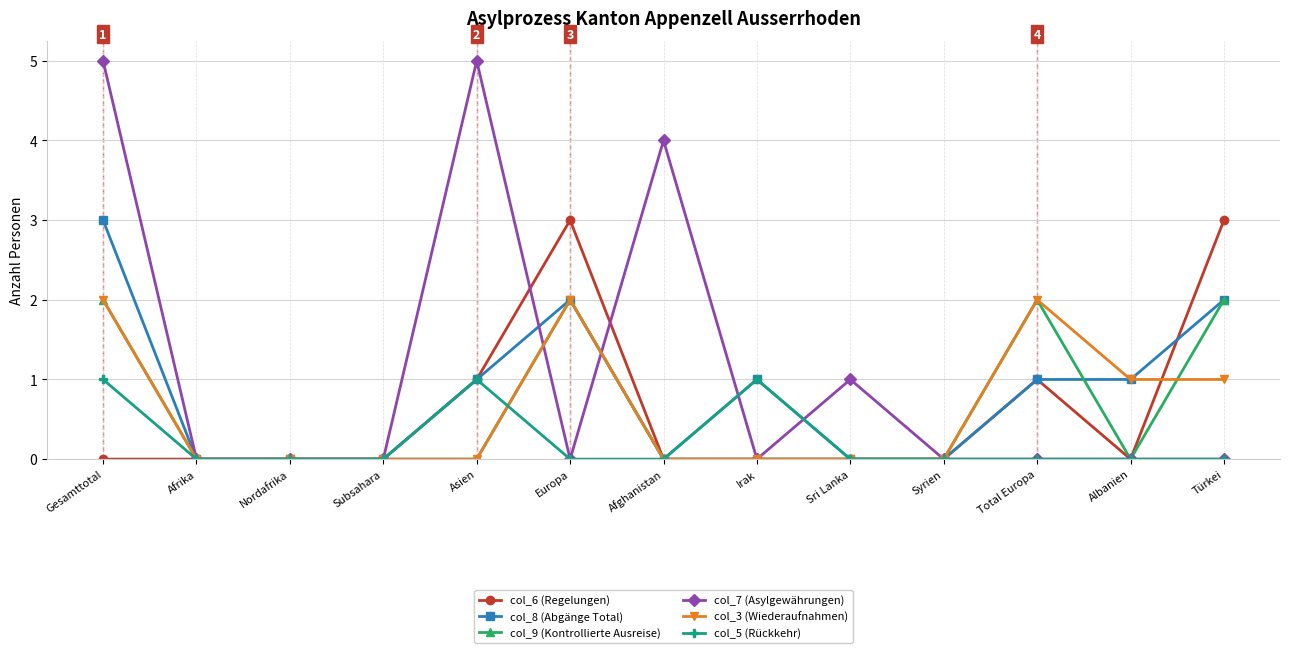

What is the difference between the col_6 (Regelungen) values at Europa and Subsahara?

3